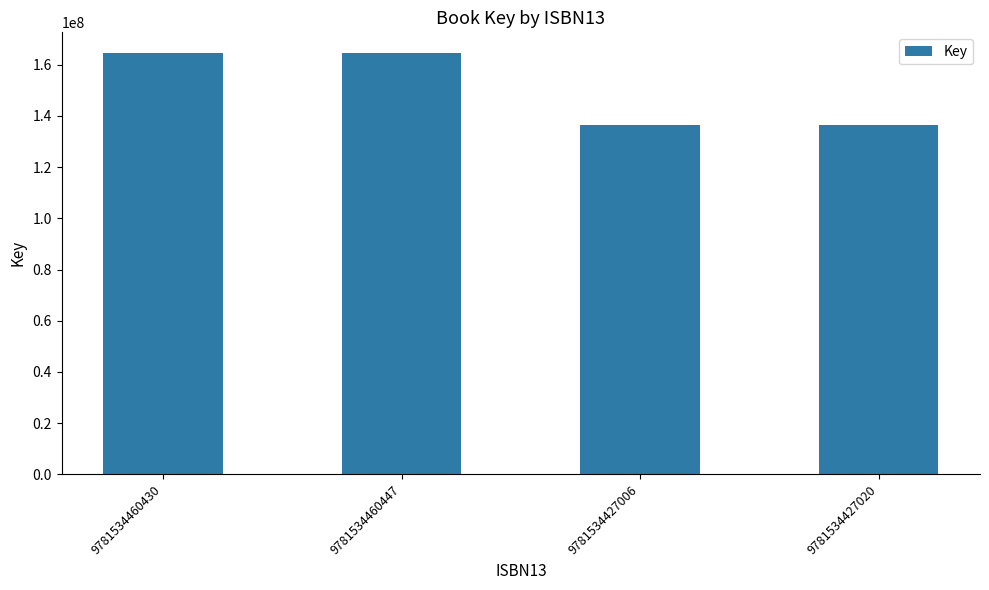

Reading left to right, extract all data points from this chart.

9781534460430=164428712	9781534460447=164428712	9781534427006=136323387	9781534427020=136323387